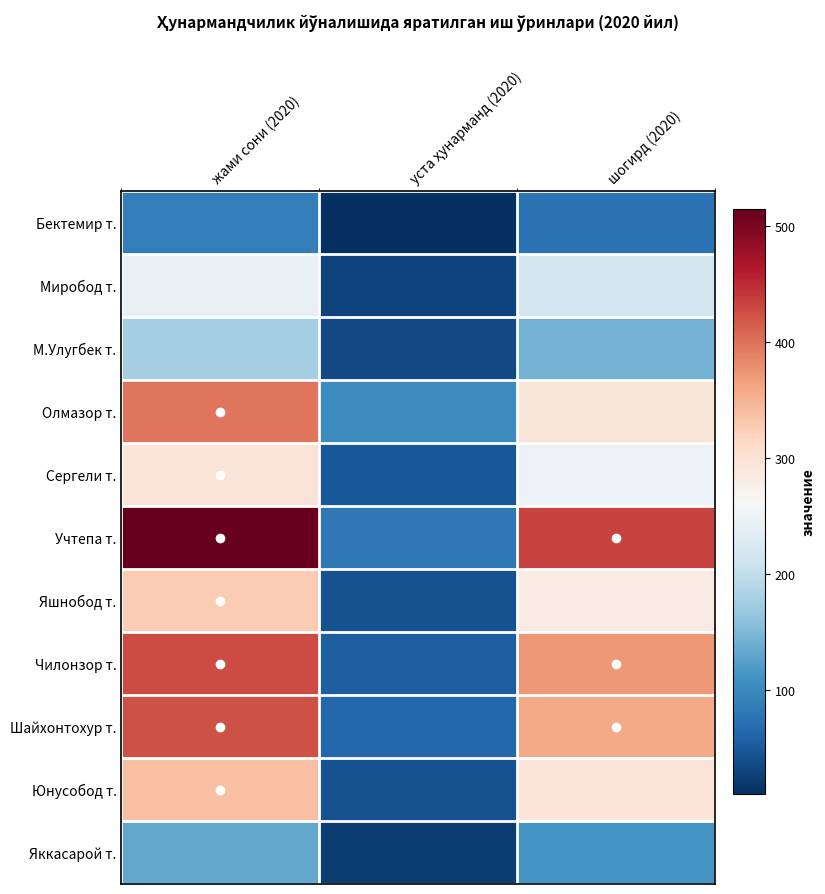

Which has a higher value, жами сони (2020) or уста ҳунарманд (2020)?

жами сони (2020)